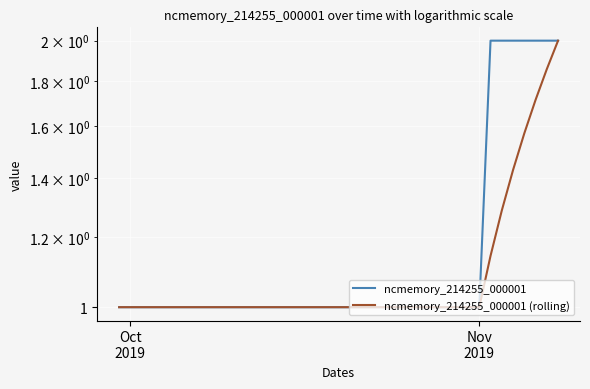

What are all the series names shown in the legend?

ncmemory_214255_000001, ncmemory_214255_000001 (rolling)